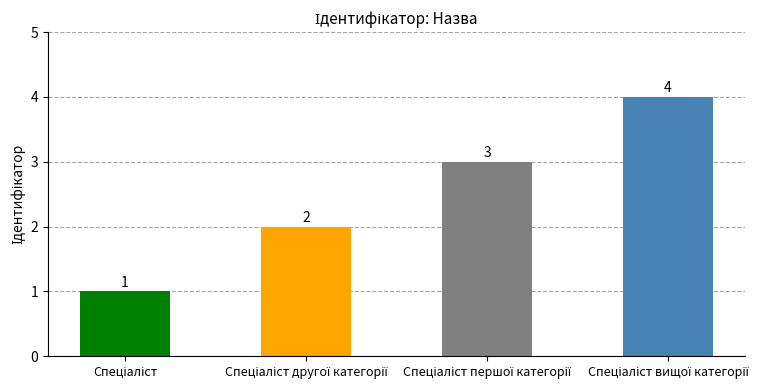

What is the greatest value displayed?

4